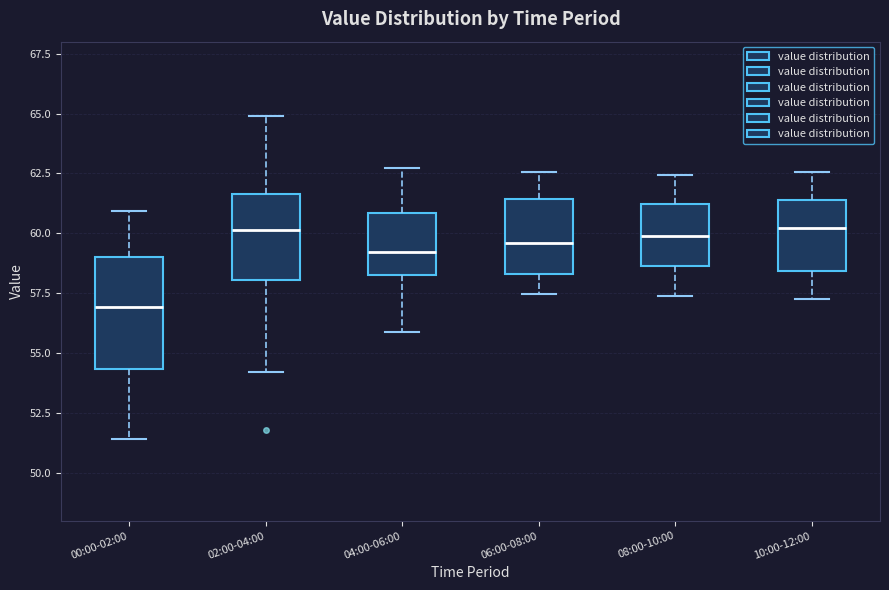

Reading left to right, transcribe this box plot: for each box, give where its median line is, the range the box spans, and where its two whiskers end, as read against the y-axis. The values are not printed on the chart, so give them approximately, as read against the axis.

00:00-02:00: median 57.0, box 54.5 to 59.0, whiskers 51.5 to 61.0
02:00-04:00: median 60.0, box 58.0 to 61.5, whiskers 54.0 to 65.0
04:00-06:00: median 59.0, box 58.5 to 61.0, whiskers 56.0 to 62.5
06:00-08:00: median 59.5, box 58.5 to 61.5, whiskers 57.5 to 62.5
08:00-10:00: median 60.0, box 58.5 to 61.0, whiskers 57.5 to 62.5
10:00-12:00: median 60.0, box 58.5 to 61.5, whiskers 57.5 to 62.5